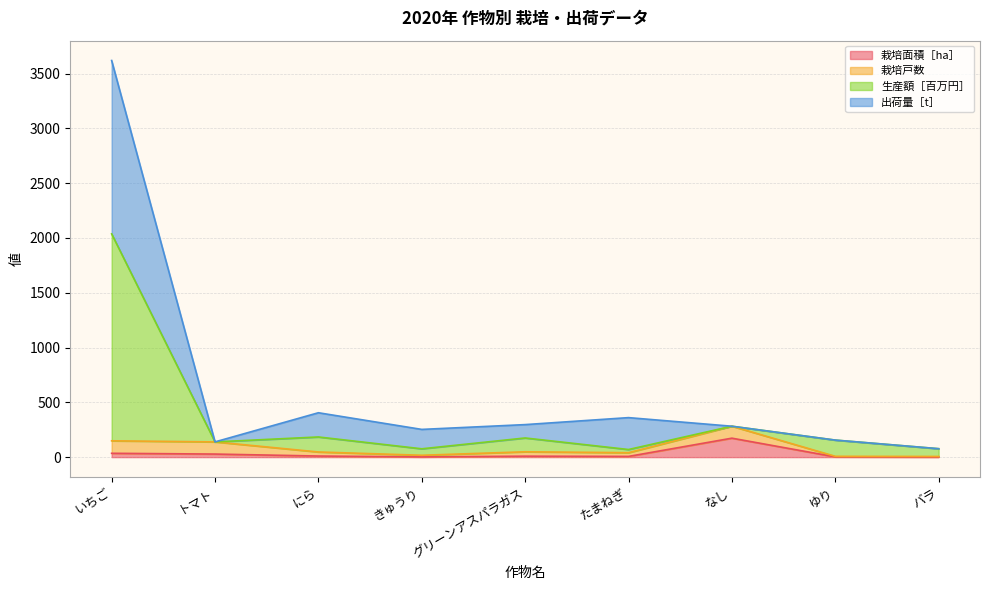

At which category is the sum across all series the highest?

いちご